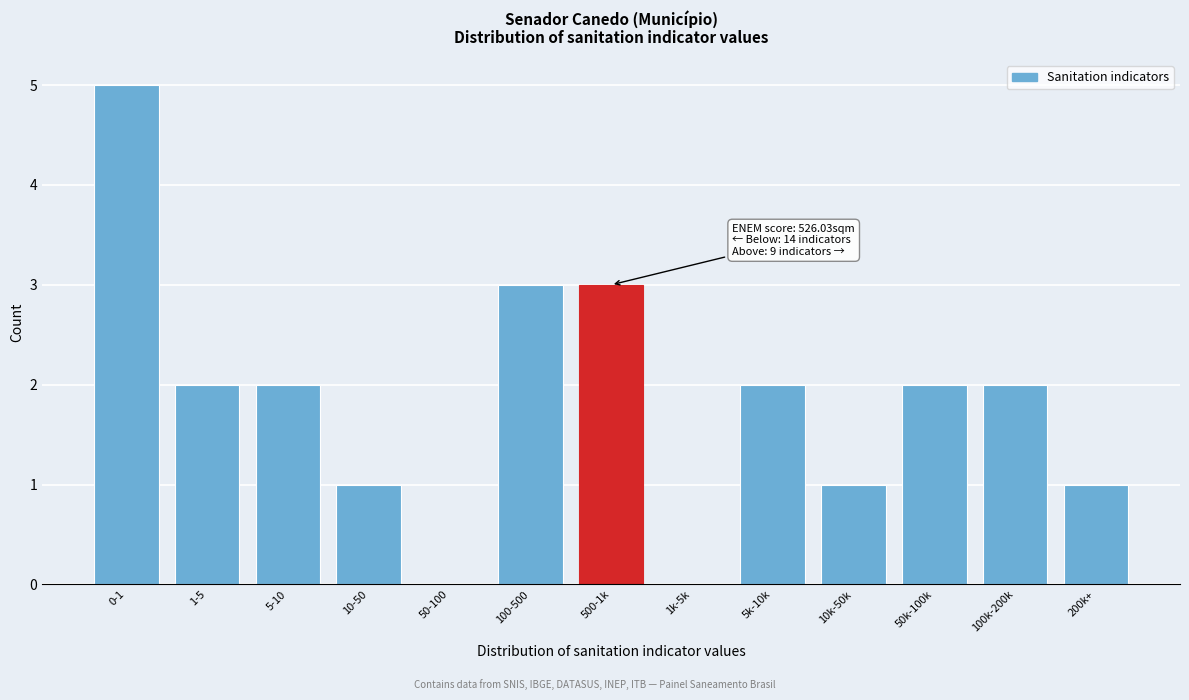

Reading left to right, transcribe all the data shown in this chart.

0-1=5	1-5=2	5-10=2	10-50=1	50-100=0	100-500=3	500-1k=3	1k-5k=0	5k-10k=2	10k-50k=1	50k-100k=2	100k-200k=2	200k+=1